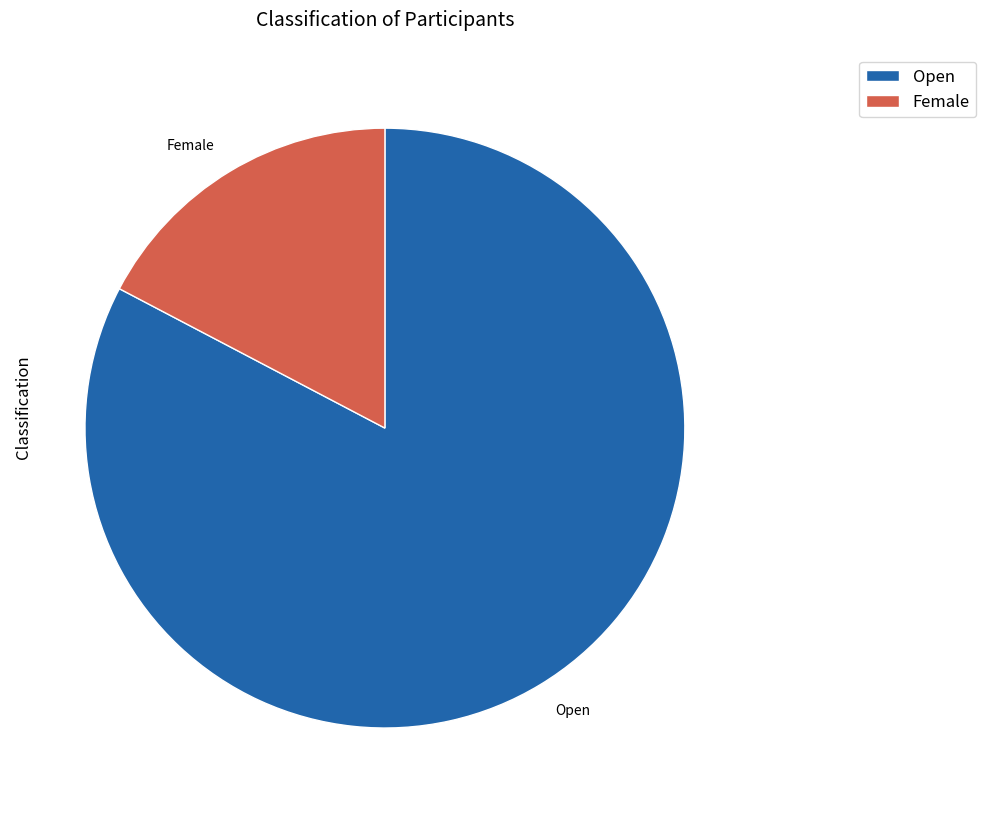

How many segments does this pie chart have?

2